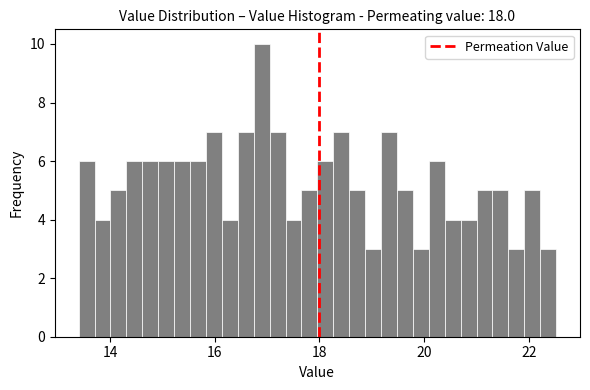

Around what value on the x-axis is the tallest bar? Give the approximate position of its centre, as read against the axis.

16.8